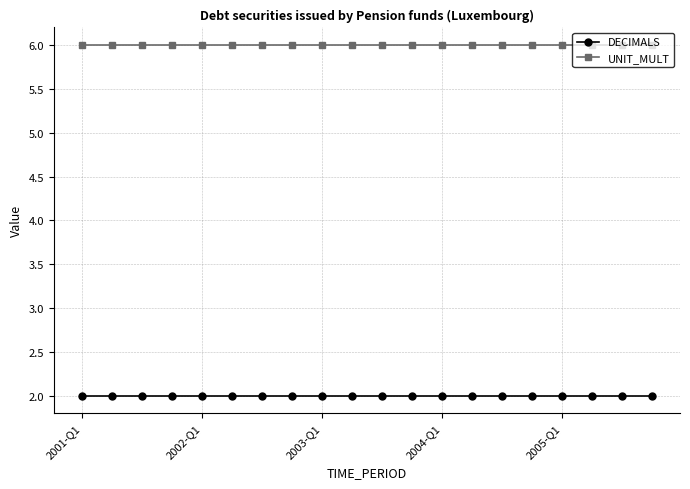

What is the value of the UNIT_MULT point at the 19th from the left?

6